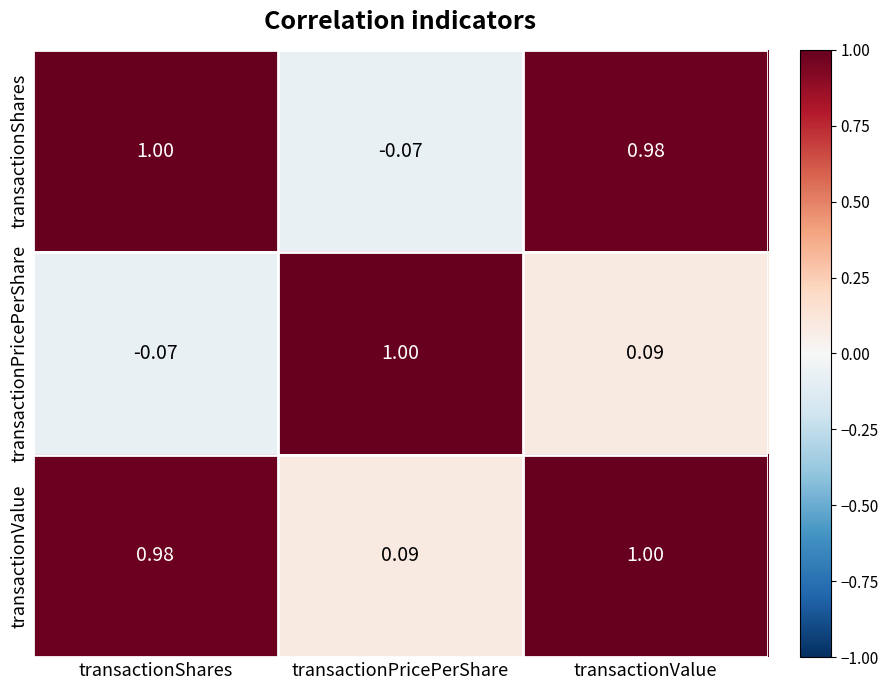

Which category has the highest value in the transactionValue series?

transactionValue